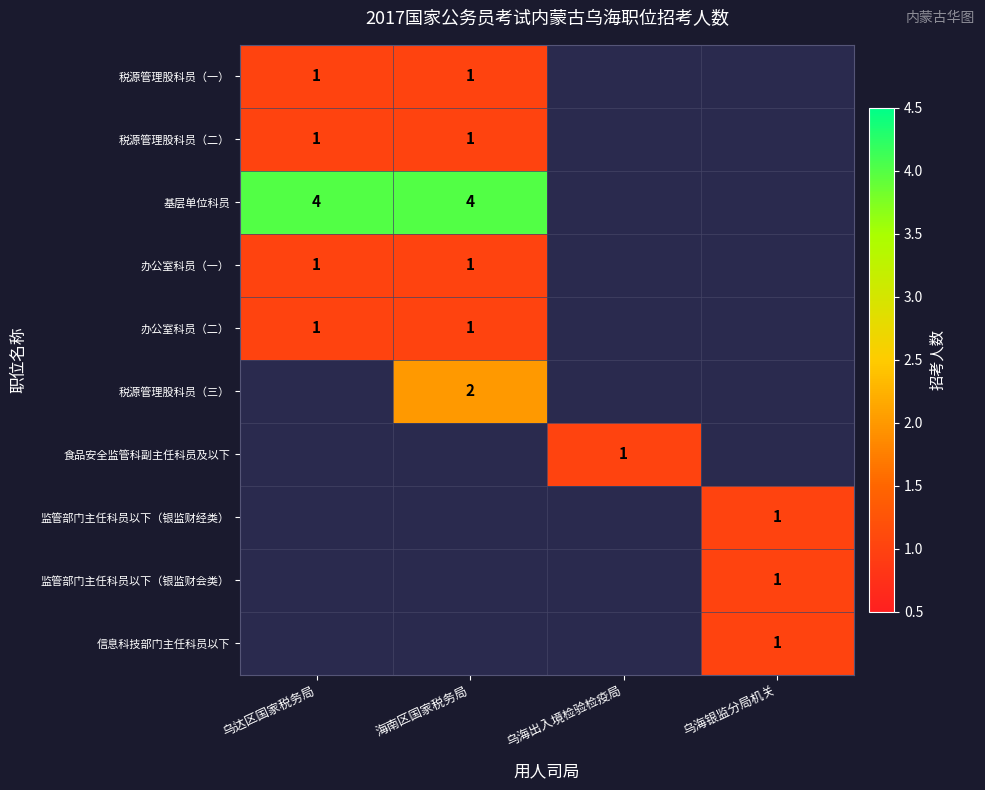

Is it true that 税源管理股科员（三） equals 1 at 海南区国家税务局?

False